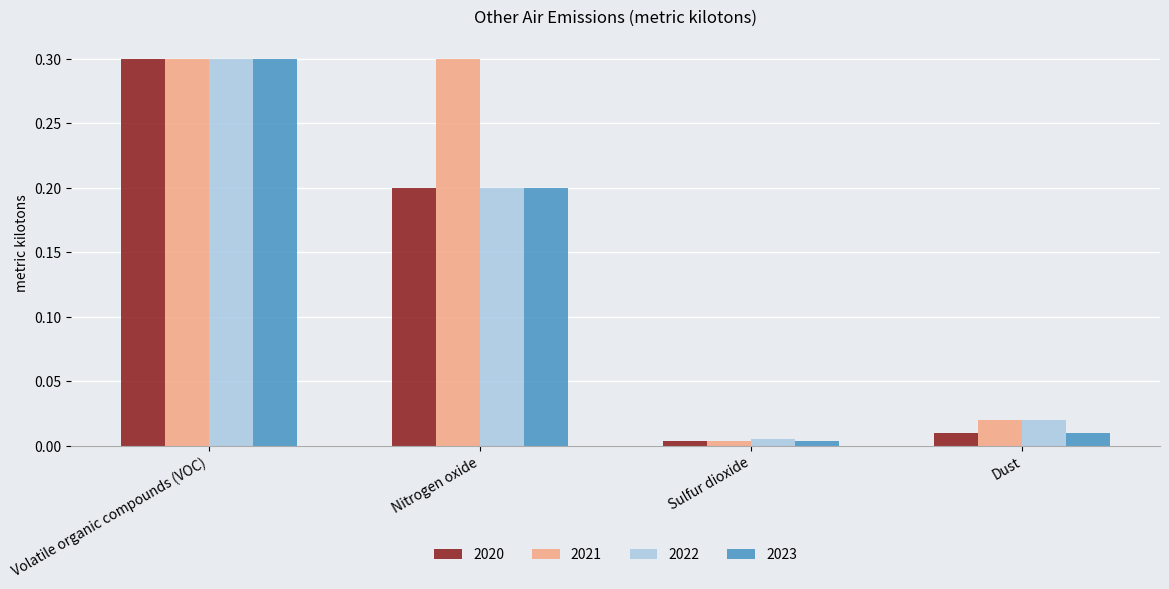

What is the greatest value displayed?

0.3